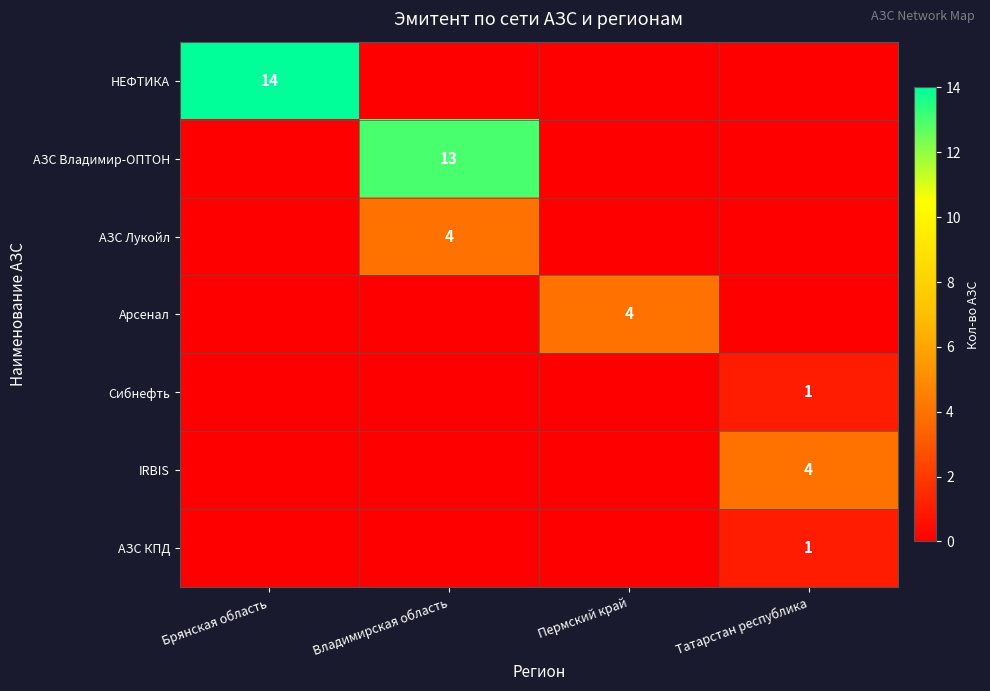

True or false: НЕФТИКА has a value of 14 at Брянская область.

True